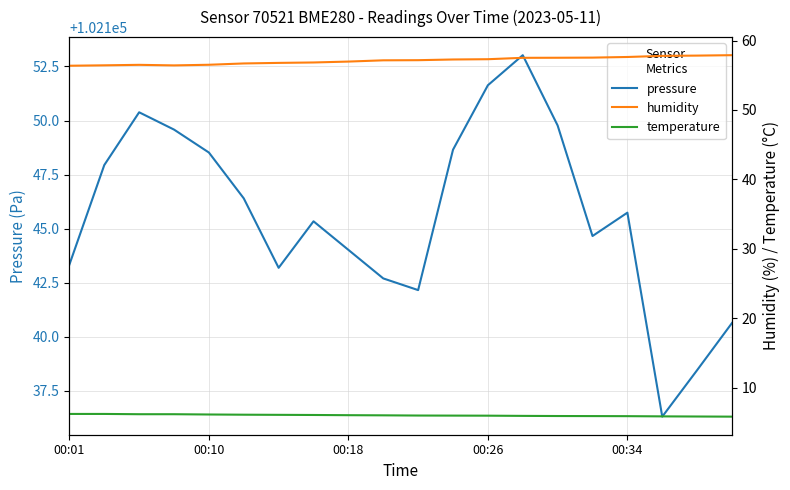

What is the lowest value of the pressure series?

102136.3